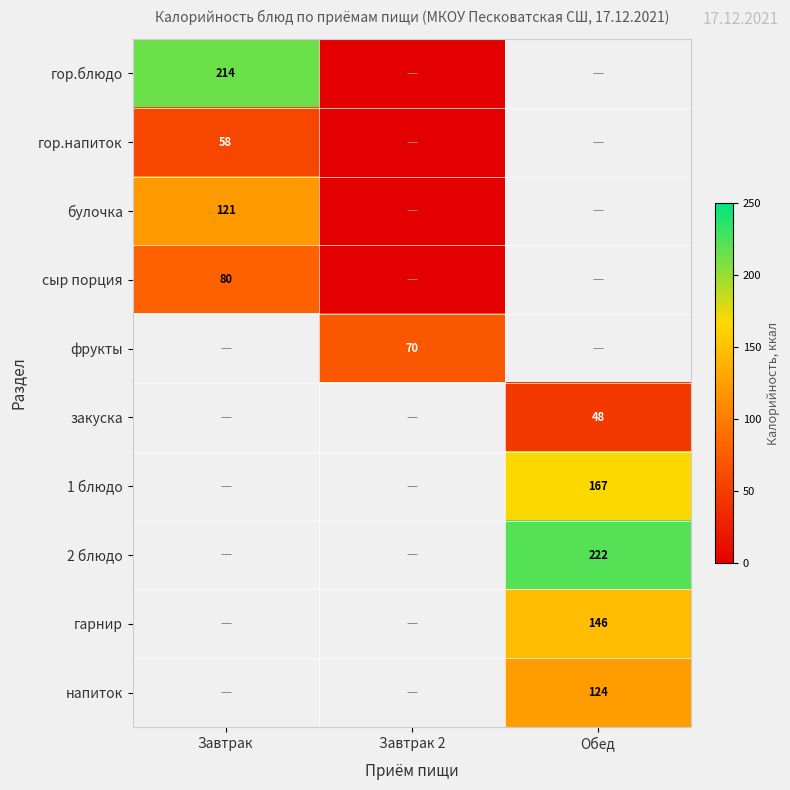

The value of булочка at Завтрак is 184.0. True or false?

False